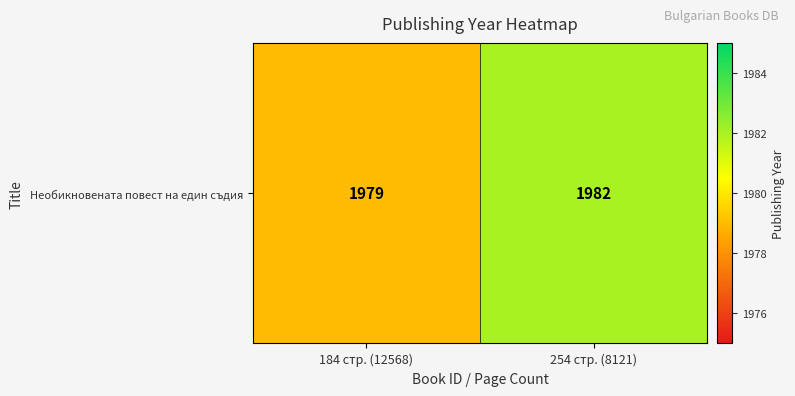

What is the smallest value displayed?

1979